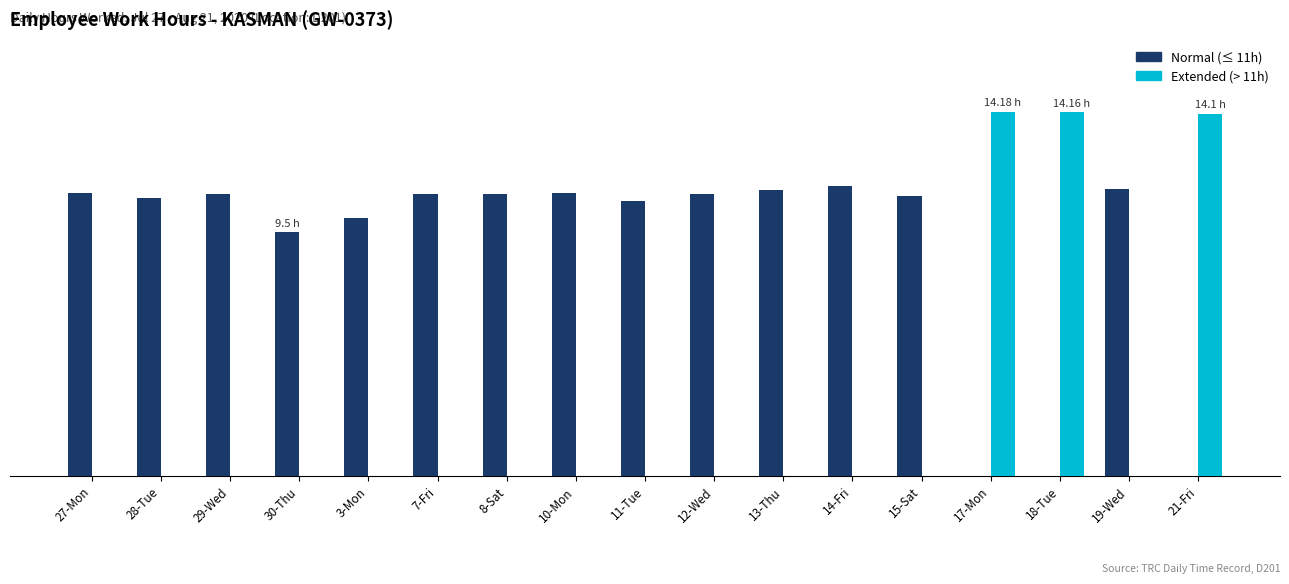

Which category has the lowest value in the Extended (> 11h) series?

27-Mon